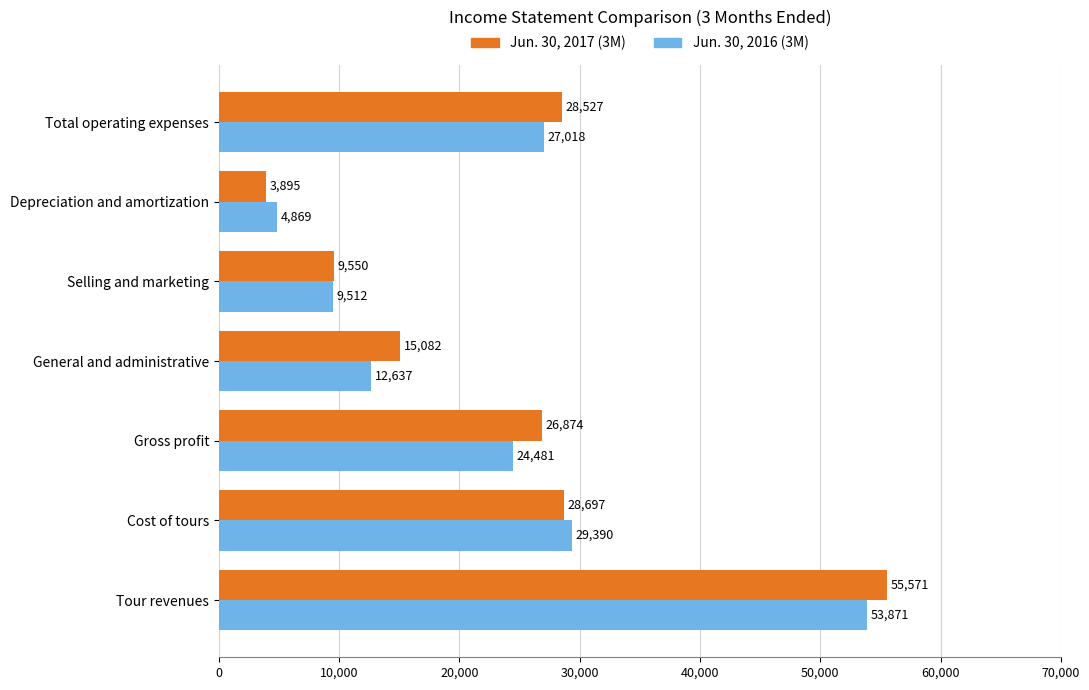

What is the minimum value shown in the chart?

3895